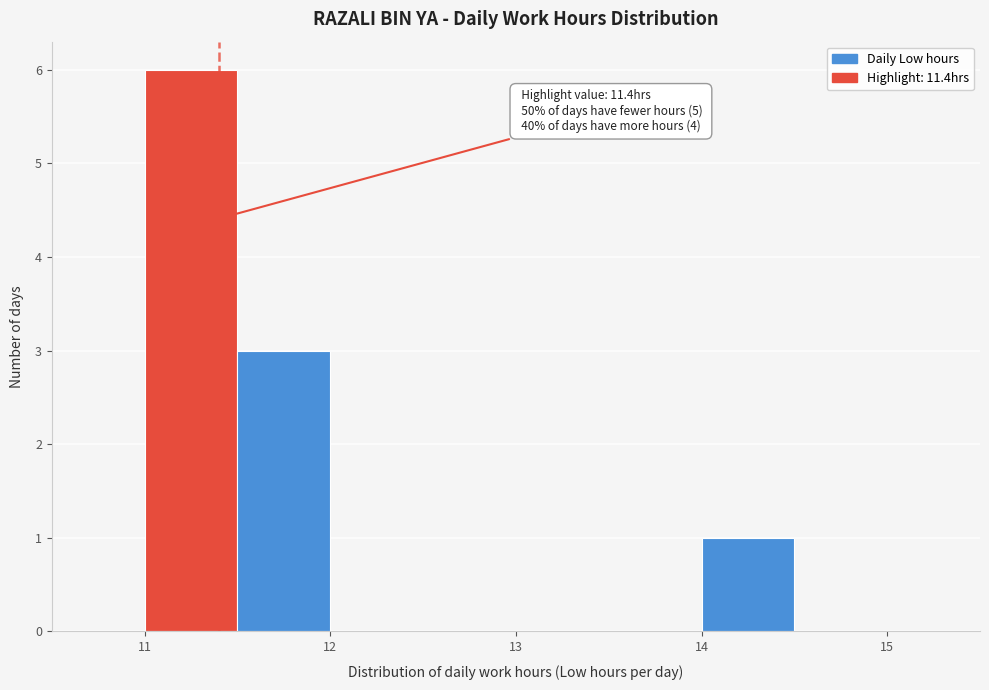

Over which range of the x-axis is the bar tallest?

11.0 to 11.5